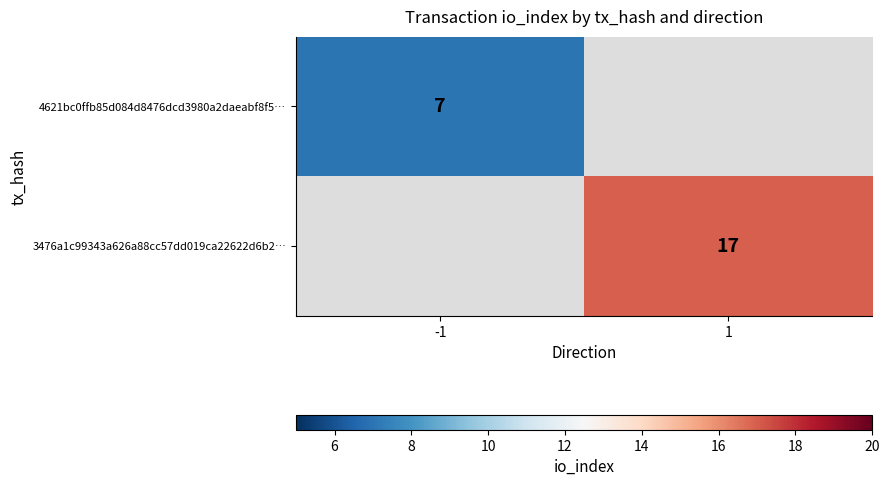

The 3476a1c99343a626a88cc57dd019ca22622d6b2… series shows 12 at 1. True or false?

False